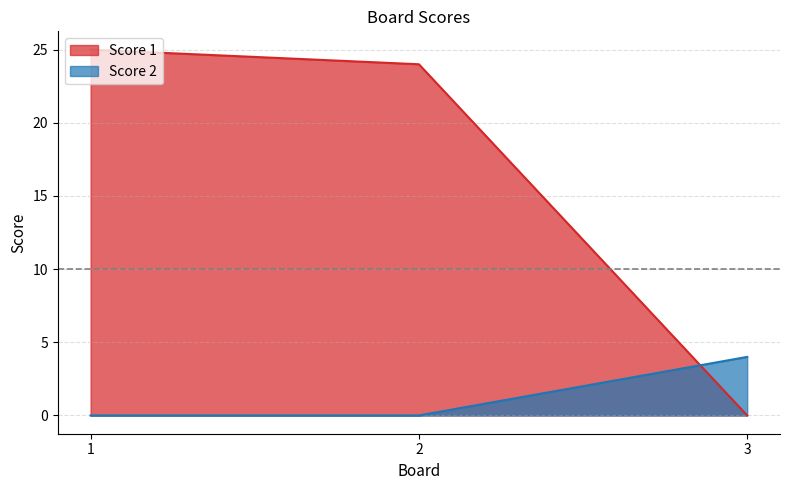

At which label is Score 2 closest to 2?

1